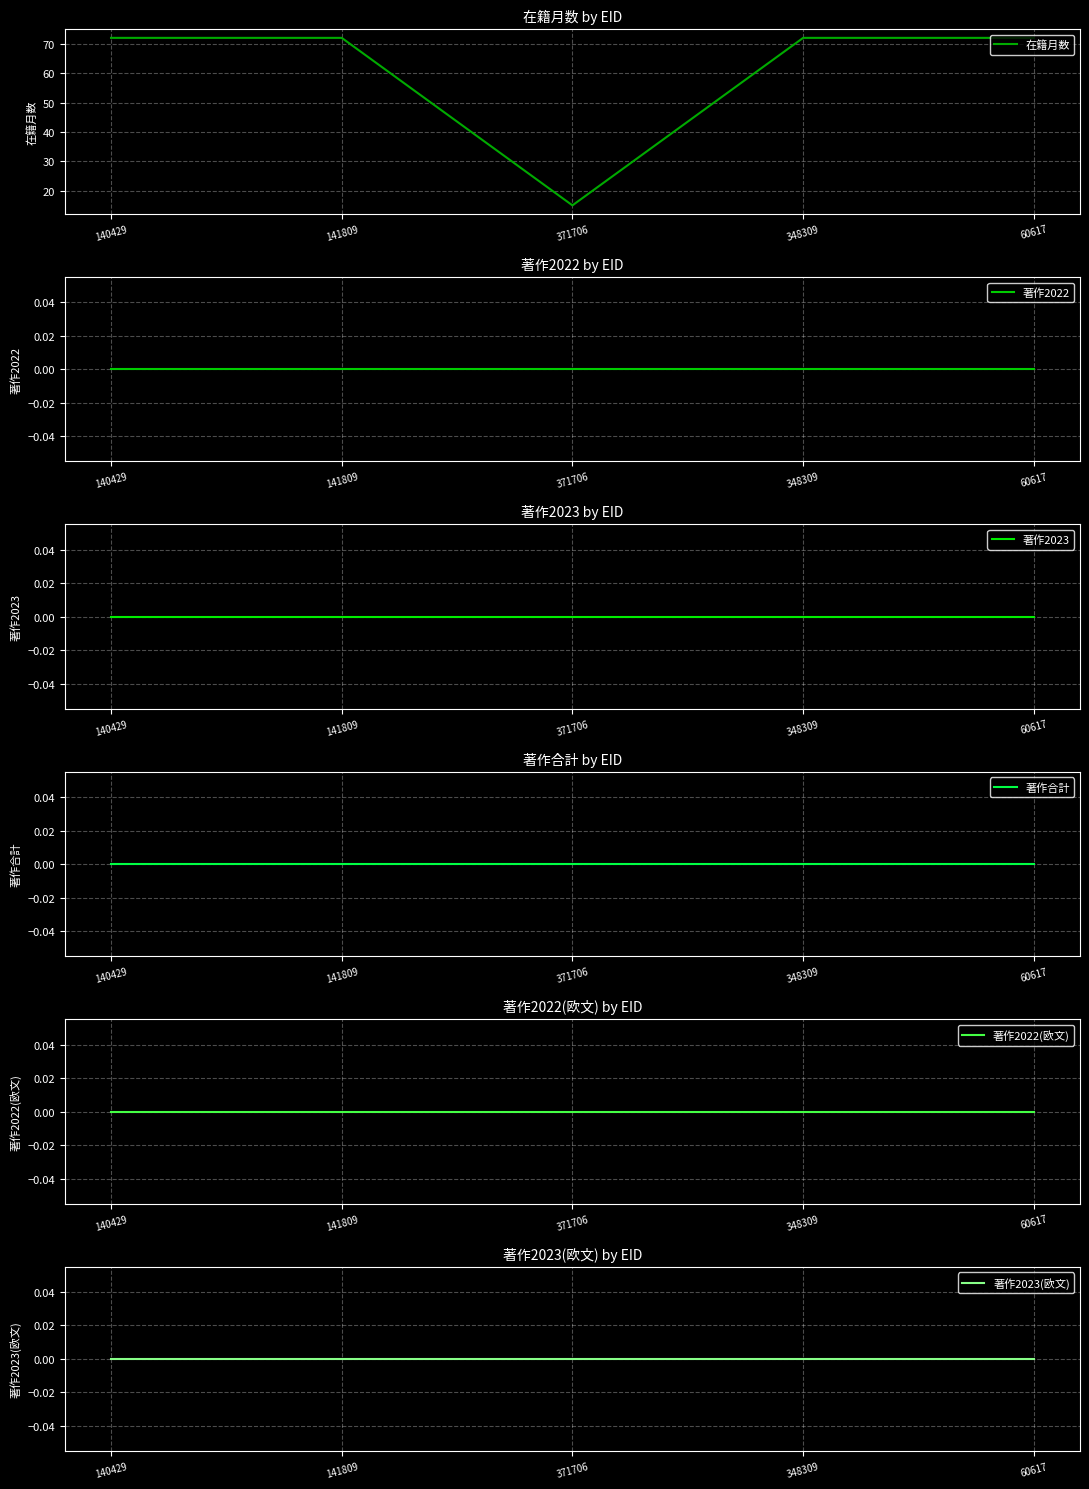

True or false: 著作2022 has a value of 0 at 371706.

True